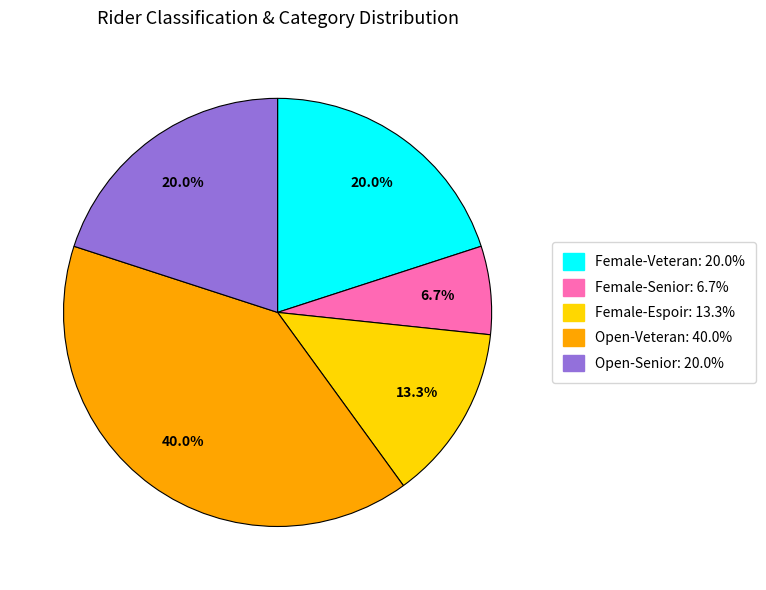

Does any single category account for the majority?

No